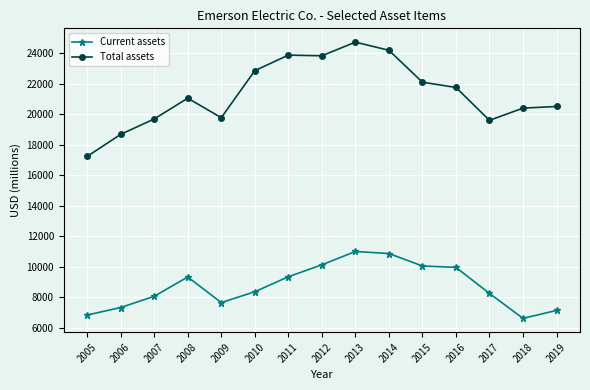

Which label corresponds to the largest value in the chart?

2013